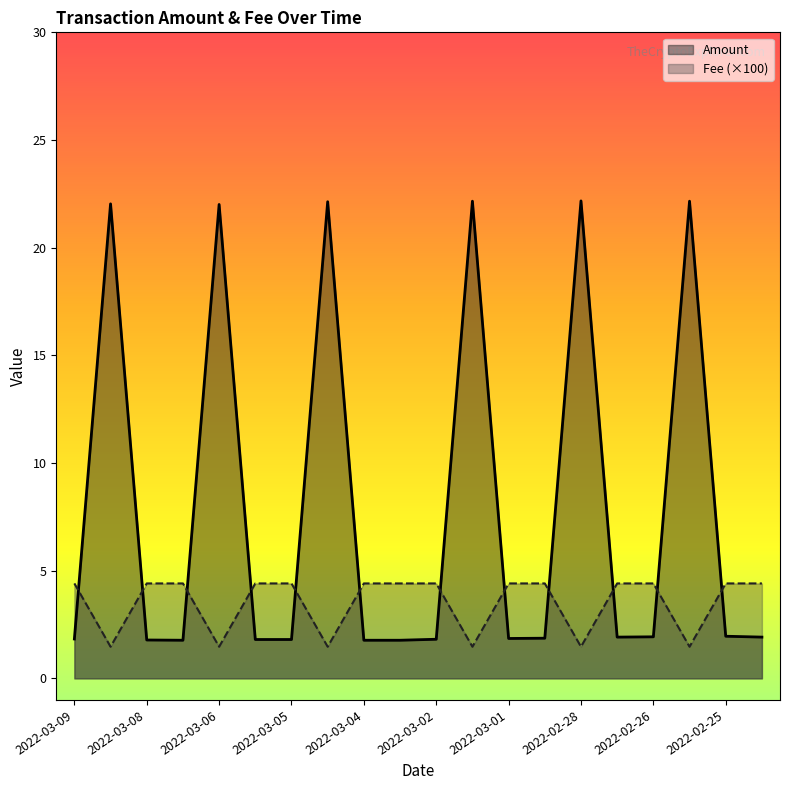

What is the minimum value shown in the chart?

1.5